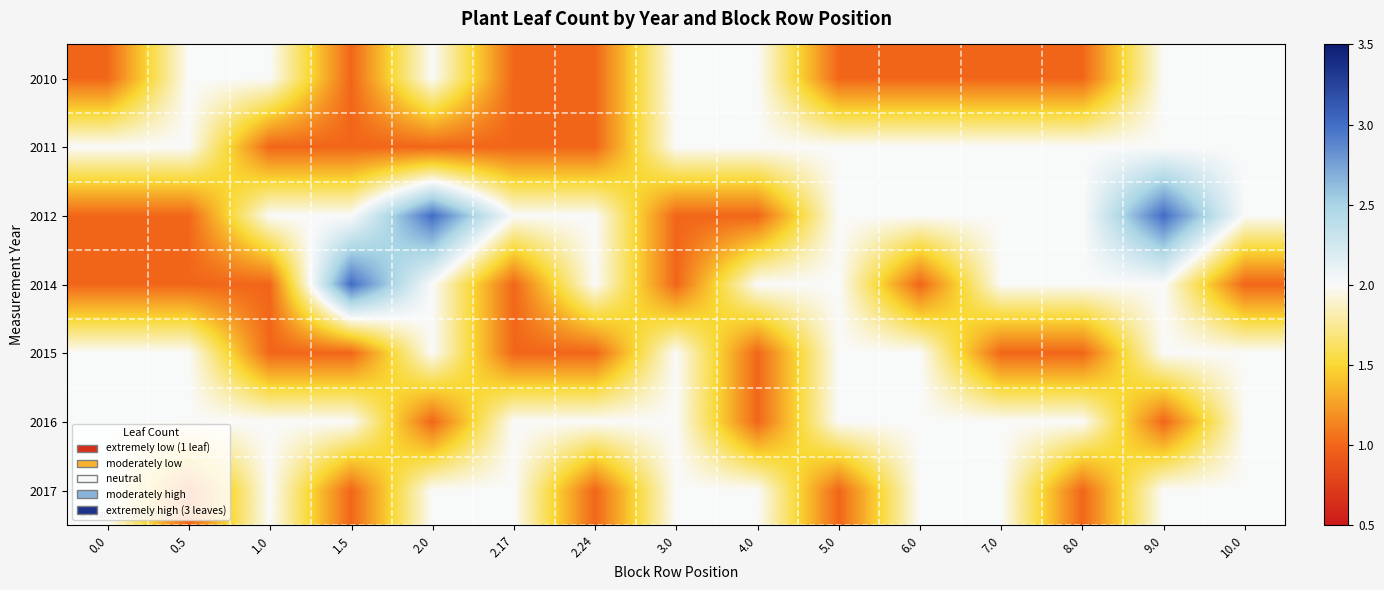

Reading left to right, what are all the values shown in this chart?

2010: 0.0=1	0.5=2	1.0=2	1.5=1	2.0=2	2.17=1	2.24=1	3.0=2	4.0=2	5.0=1	6.0=1	7.0=1	8.0=1	9.0=2	10.0=2
2011: 0.0=2	0.5=2	1.0=1	1.5=1	2.0=1	2.17=1	2.24=1	3.0=2	4.0=2	5.0=2	6.0=2	7.0=2	8.0=2	9.0=2	10.0=2
2012: 0.0=1	0.5=1	1.0=2	1.5=2	2.0=3	2.17=2	2.24=2	3.0=1	4.0=1	5.0=2	6.0=2	7.0=2	8.0=2	9.0=3	10.0=2
2014: 0.0=1	0.5=1	1.0=1	1.5=3	2.0=2	2.17=1	2.24=2	3.0=1	4.0=2	5.0=2	6.0=1	7.0=2	8.0=2	9.0=2	10.0=1
2015: 0.0=2	0.5=2	1.0=1	1.5=1	2.0=2	2.17=1	2.24=1	3.0=2	4.0=1	5.0=2	6.0=2	7.0=1	8.0=1	9.0=2	10.0=2
2016: 0.0=2	0.5=2	1.0=2	1.5=2	2.0=1	2.17=2	2.24=2	3.0=2	4.0=1	5.0=2	6.0=2	7.0=2	8.0=2	9.0=1	10.0=2
2017: 0.0=2	0.5=1	1.0=2	1.5=1	2.0=2	2.17=2	2.24=1	3.0=2	4.0=2	5.0=1	6.0=2	7.0=2	8.0=1	9.0=2	10.0=2